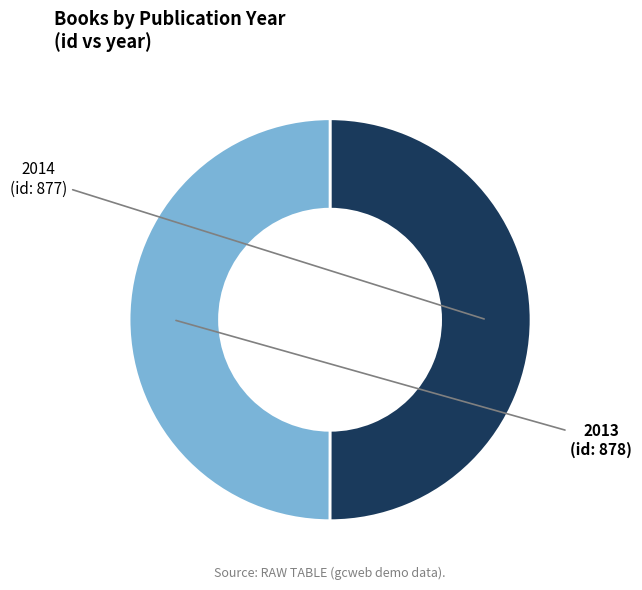

To the nearest percent, what is the average slice percentage?

50%